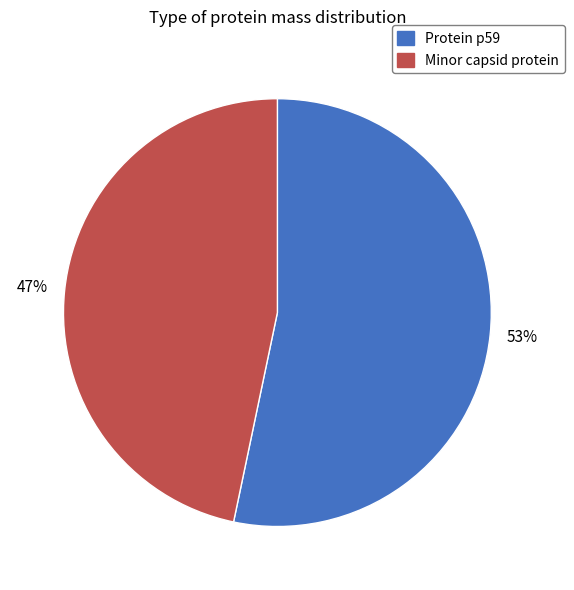

What is the largest slice in the pie chart?

Protein p59